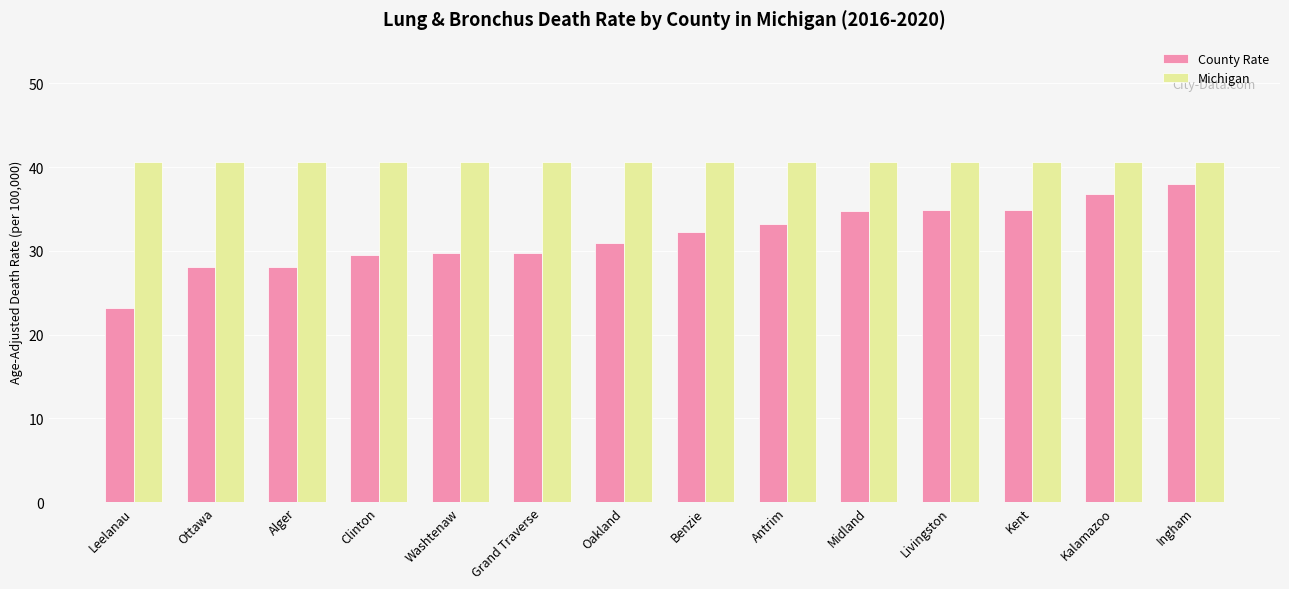

What is the difference between the maximum and minimum values in the County Rate series?

14.8